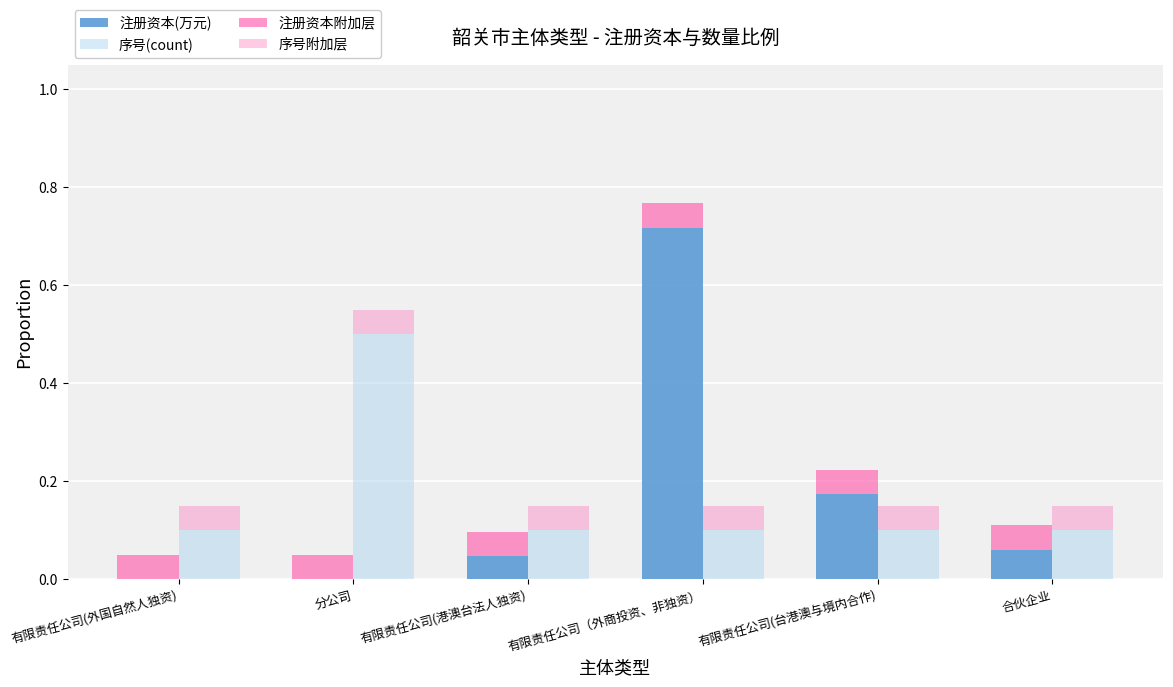

The value of 序号附加层 at 有限责任公司(港澳台法人独资) is 0.1. True or false?

True